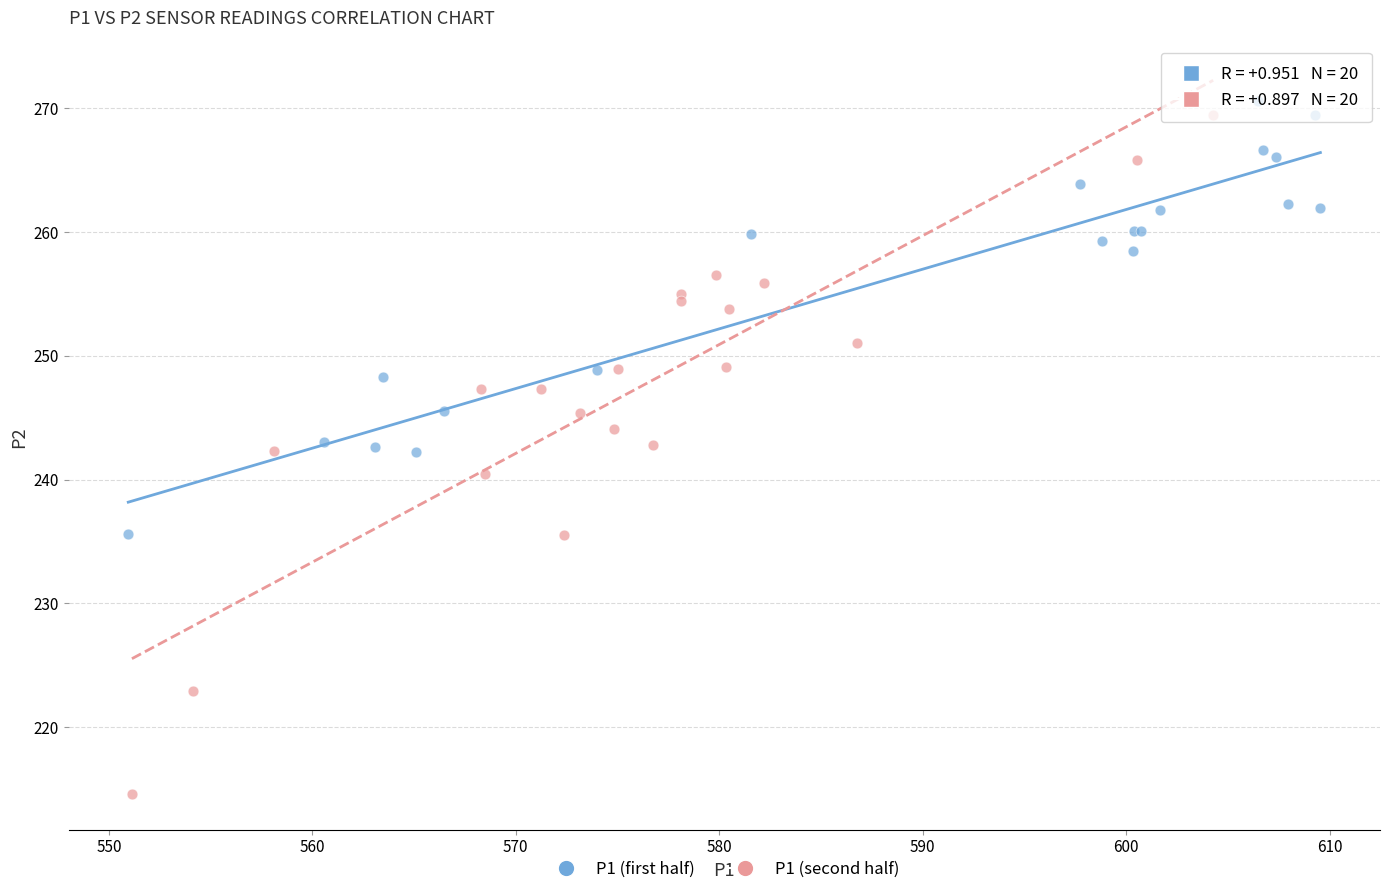

Which series reaches the minimum Y coordinate?

P1 (second half)